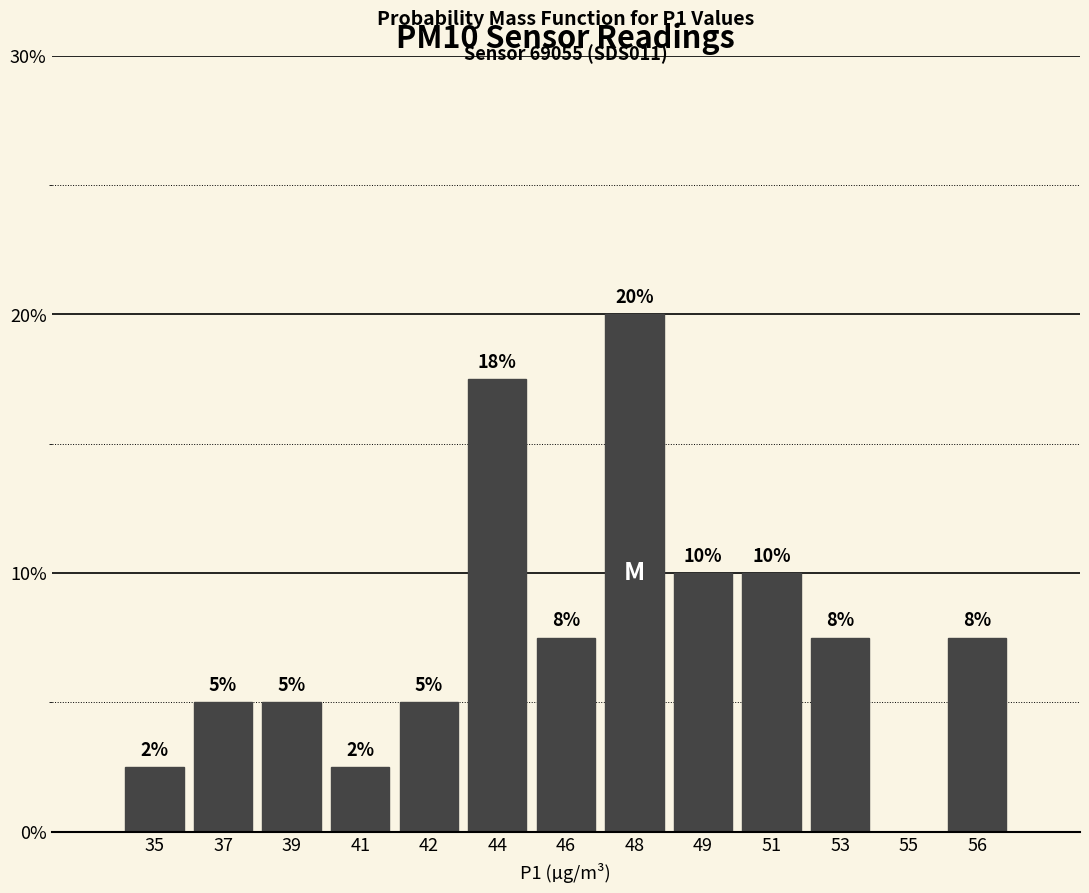

Approximately how many times larger is the value at 51 compared to 48?

0.5